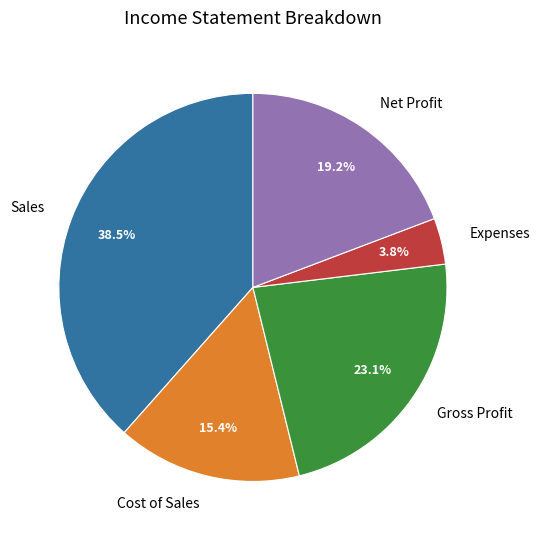

What is the ratio of the value at Sales to the value at Gross Profit?

1.7